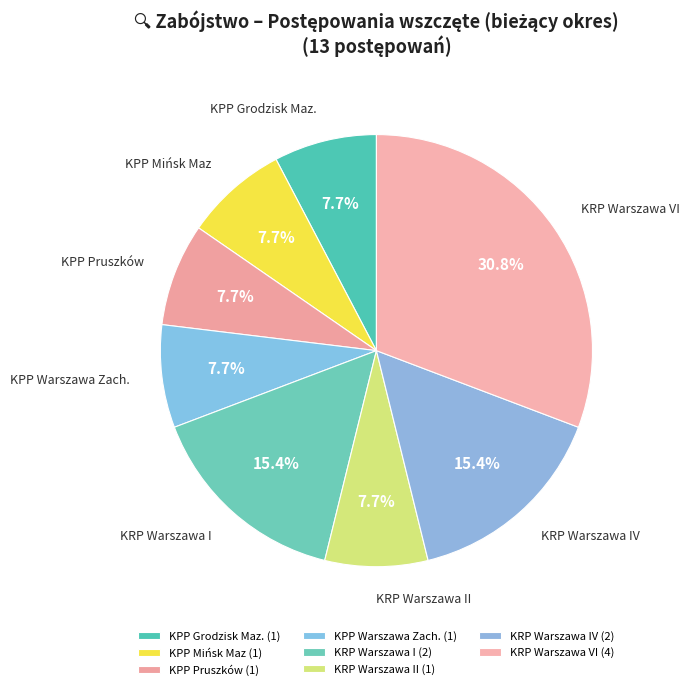

Does any single category account for the majority?

No